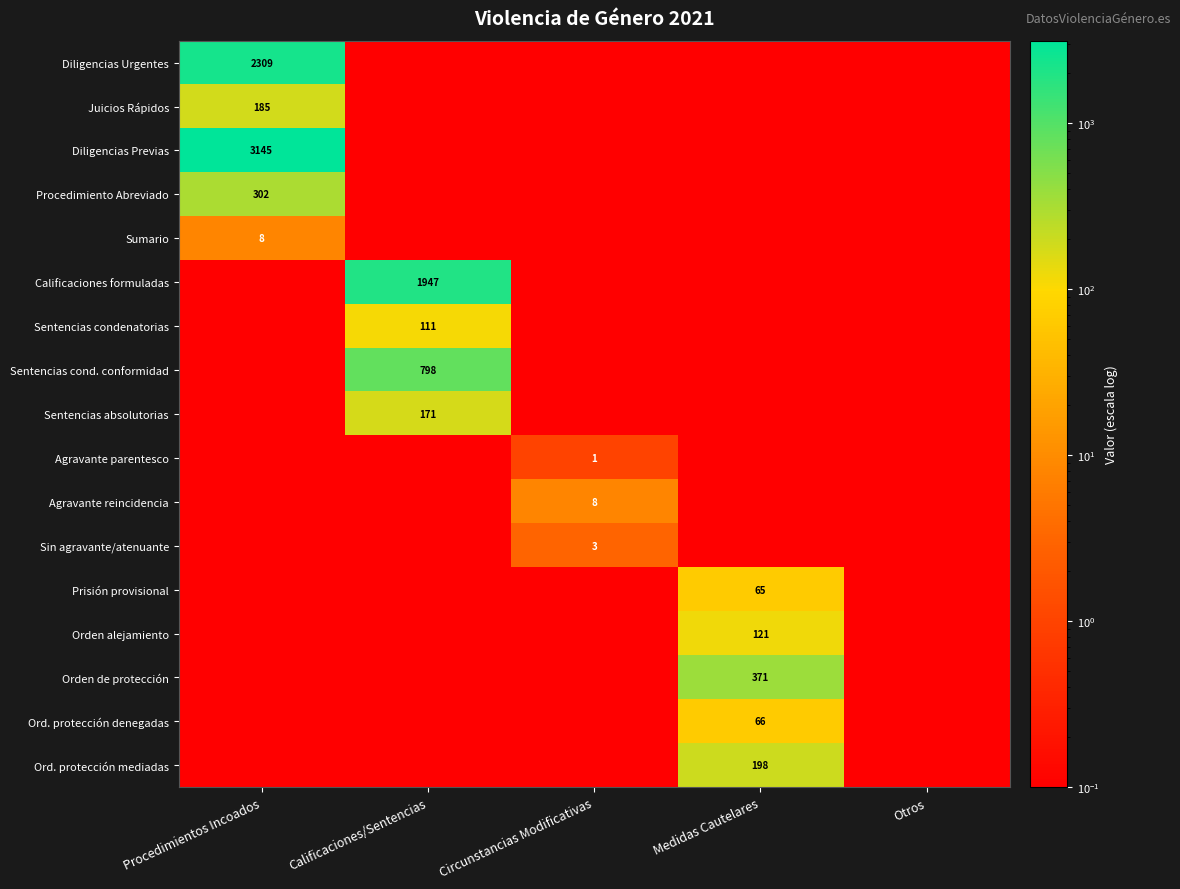

True or false: Agravante reincidencia has a value of 4.3 at Circunstancias Modificativas.

False